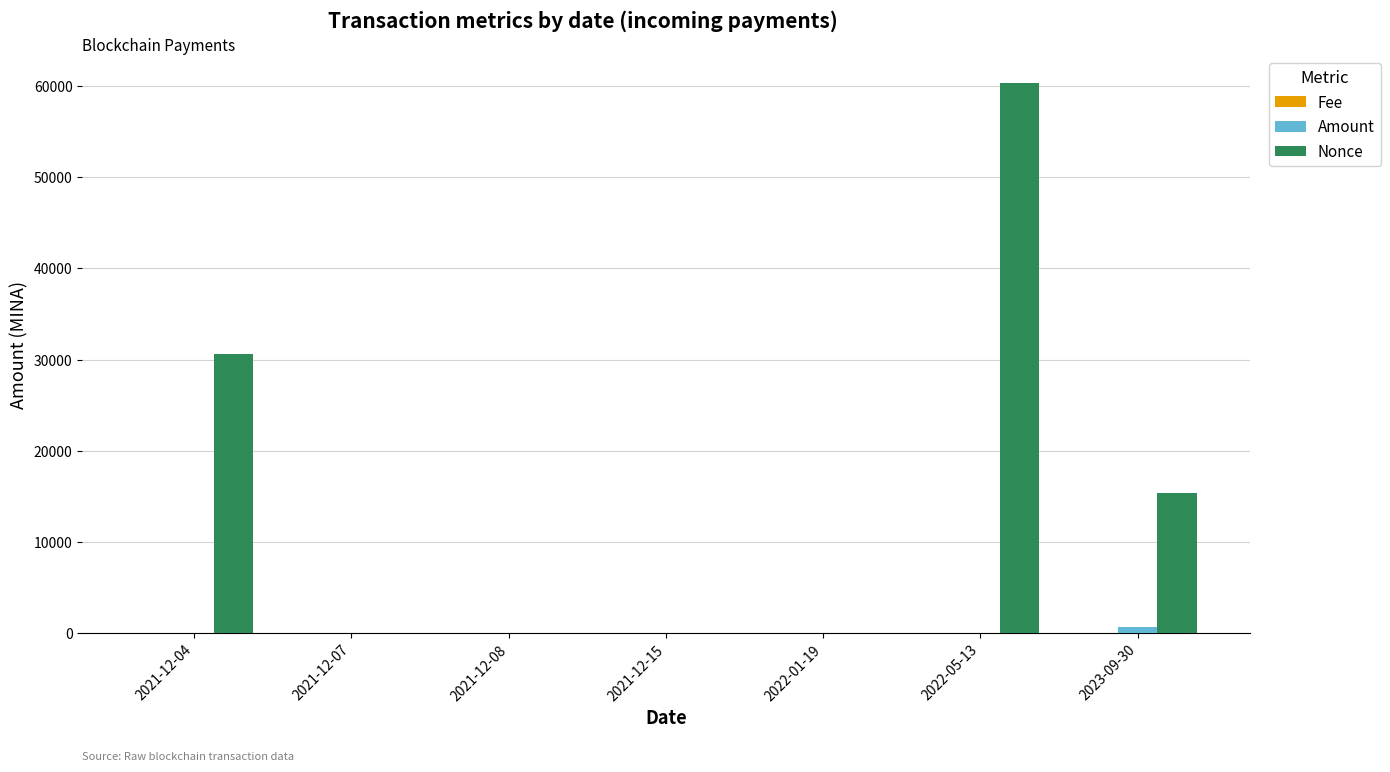

Which label corresponds to the largest value in the chart?

2022-05-13